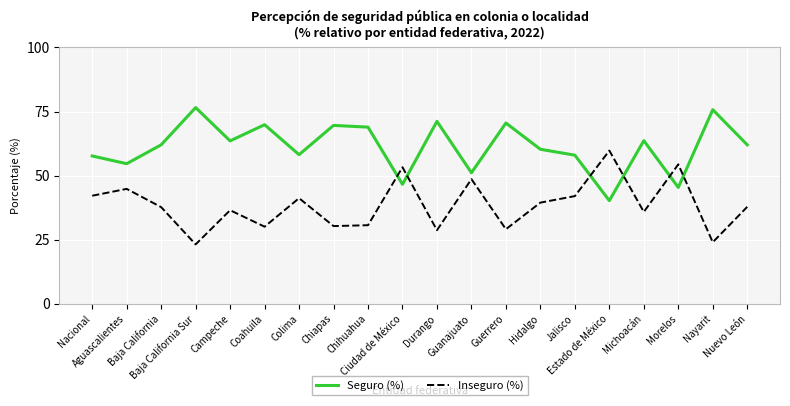

True or false: Seguro (%) and Inseguro (%) cross at least once.

True